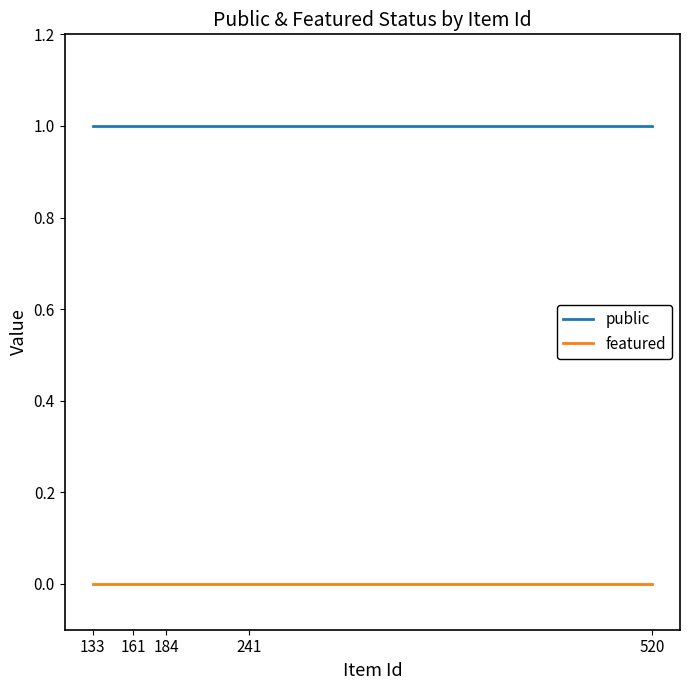

Which has a higher value, 520 or 133?

520